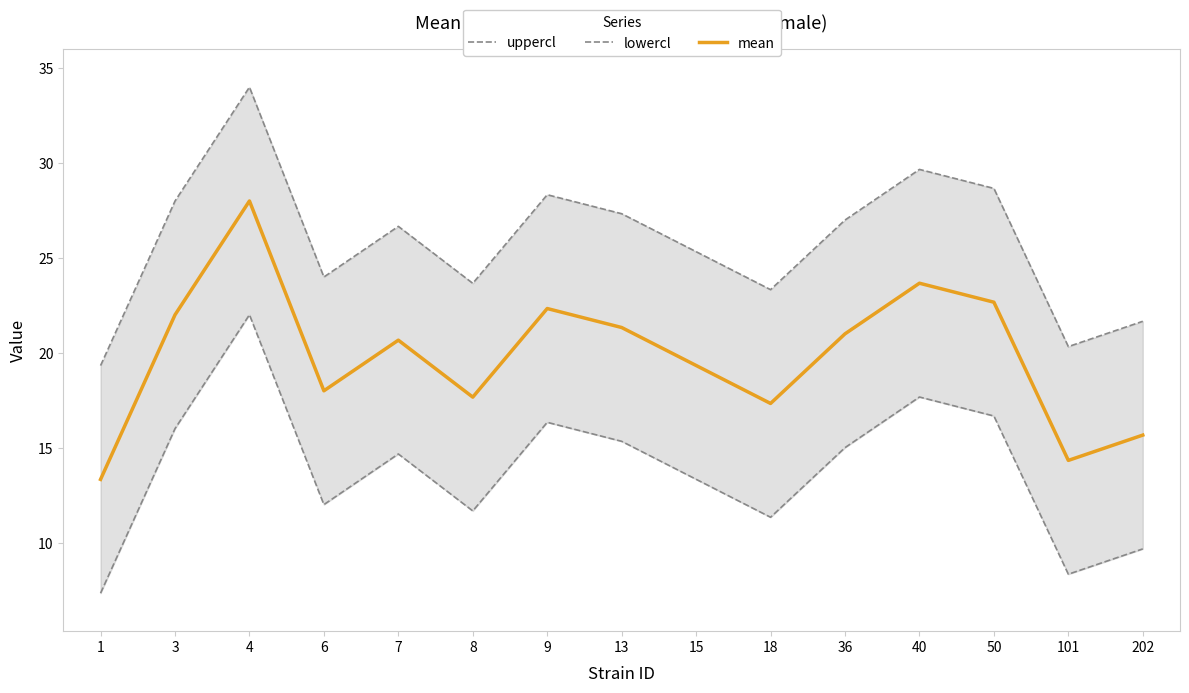

Reading right to left, what are all the values shown in this chart?

uppercl: 21.7	20.3	28.7	29.7	27.0	23.3	25.3	27.3	28.3	23.7	26.7	24.0	34.0	28.0	19.3
lowercl: 9.7	8.3	16.7	17.7	15.0	11.3	13.3	15.3	16.3	11.7	14.7	12.0	22.0	16.0	7.3
mean: 15.7	14.3	22.7	23.7	21.0	17.3	19.3	21.3	22.3	17.7	20.7	18.0	28.0	22.0	13.3